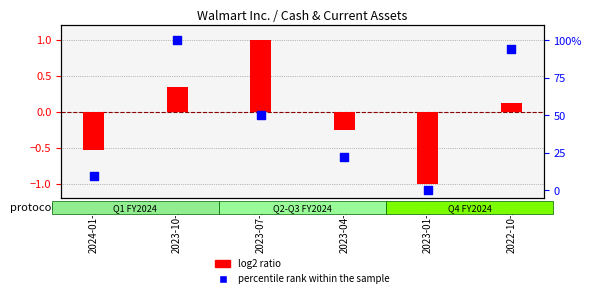

Which series contains the lowest Y value?

log2 ratio